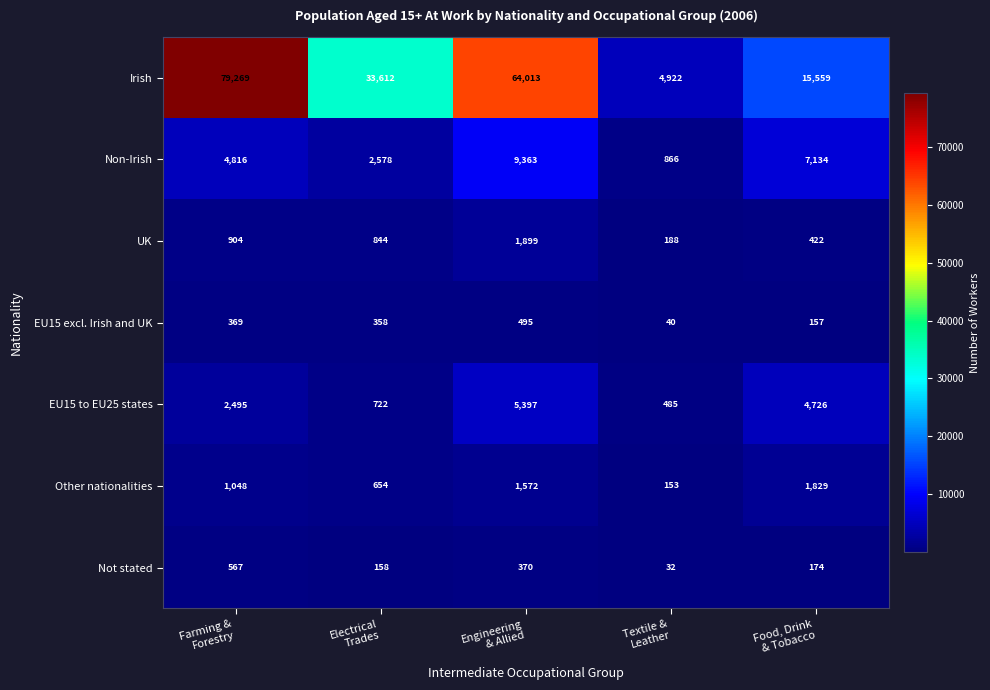

What is the highest value of the Other nationalities series?

1829